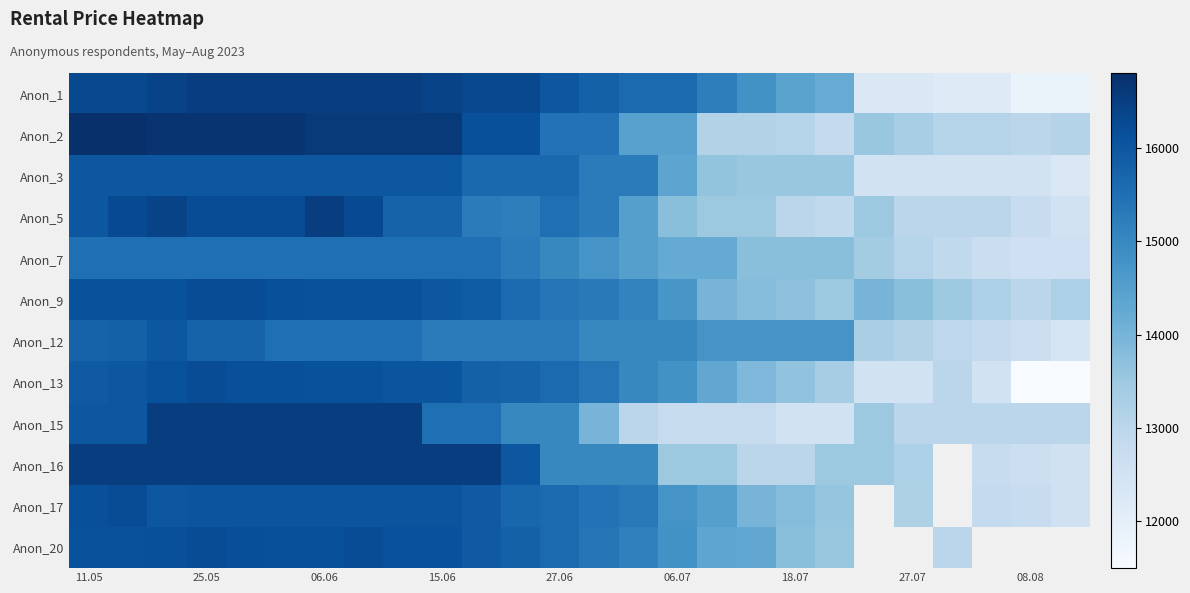

Which has a higher value, 25.05 or 27.06?

25.05